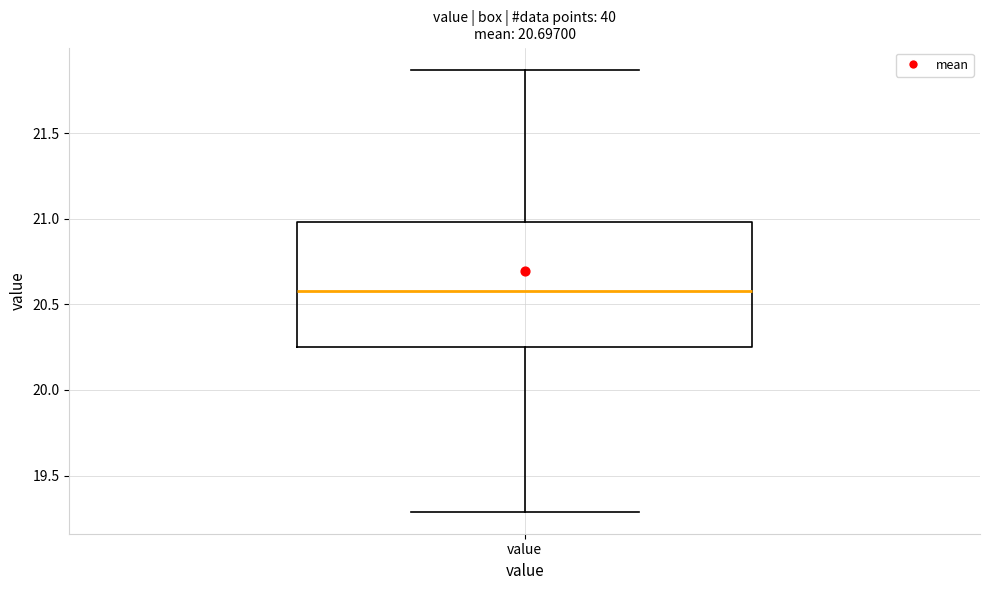

Where does the lower whisker of the box for value end on the y-axis? The values are not printed on the chart, so give them approximately, as read against the axis.

19.30